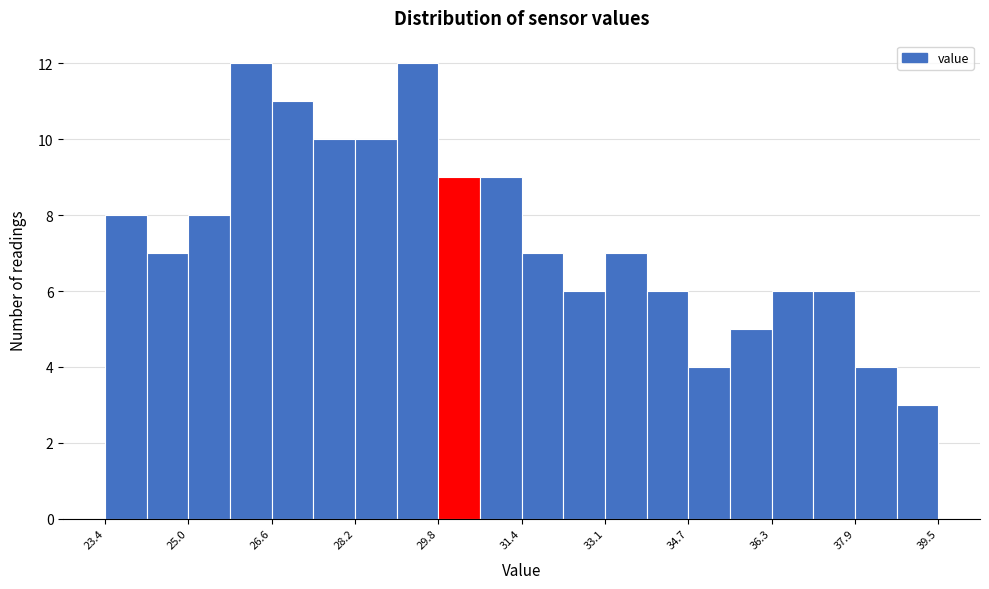

Reading left to right, transcribe this chart: for each bar, give the range it covers on the x-axis and its height. Neither the bar edges nor the heights are printed on the chart, so give them approximately, as read against the axes.

23.4 to 24.2: 8
24.2 to 25.0: 7
25.0 to 25.8: 8
25.8 to 26.6: 12
26.6 to 27.4: 11
27.4 to 28.2: 10
28.2 to 29.0: 10
29.0 to 29.8: 12
29.8 to 30.6: 9
30.6 to 31.4: 9
31.4 to 32.2: 7
32.2 to 33.0: 6
33.0 to 33.8: 7
33.8 to 34.6: 6
34.6 to 35.4: 4
35.4 to 36.2: 5
36.2 to 37.0: 6
37.0 to 37.8: 6
37.8 to 38.6: 4
38.6 to 39.6: 3